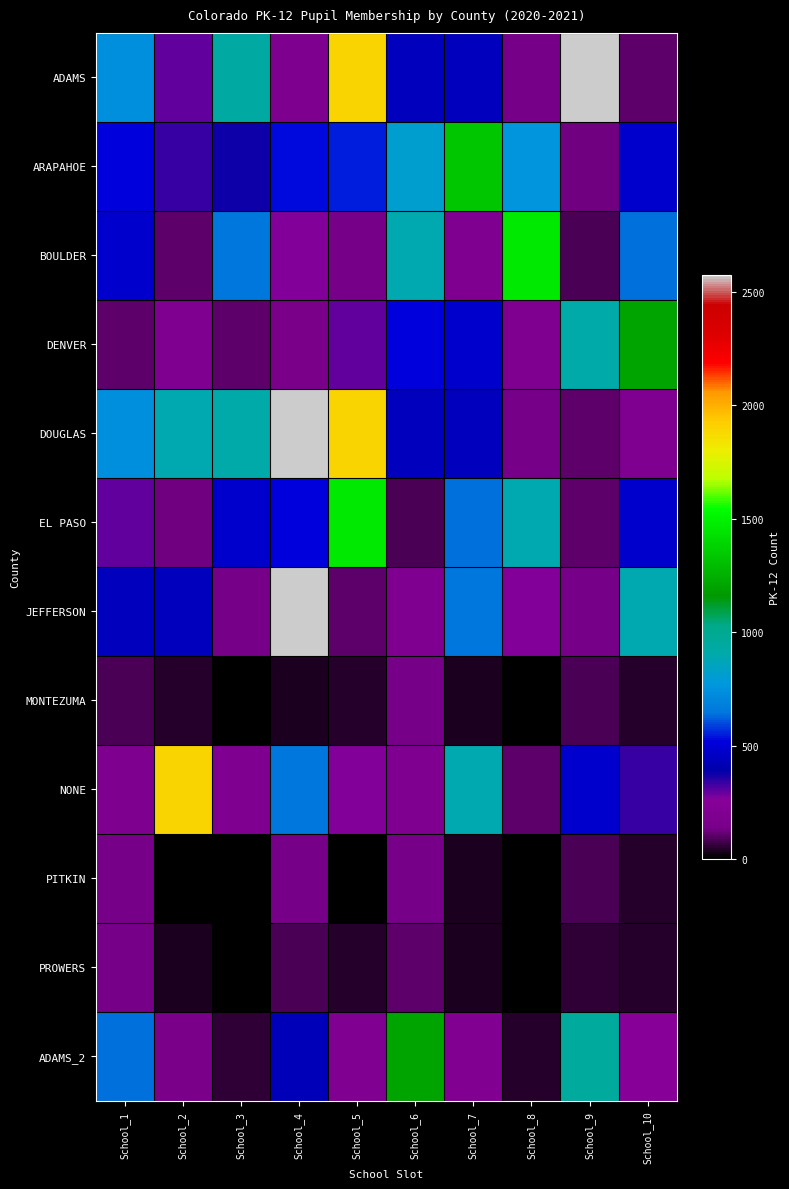

Reading left to right, what are all the values shown in this chart?

ADAMS: School_1=737	School_2=296	School_3=928	School_4=185	School_5=1899	School_6=437	School_7=437	School_8=131	School_9=2576	School_10=102
ARAPAHOE: School_1=517	School_2=335	School_3=375	School_4=525	School_5=551	School_6=805	School_7=1332	School_8=756	School_9=124	School_10=475
BOULDER: School_1=482	School_2=106	School_3=649	School_4=271	School_5=135	School_6=893	School_7=199	School_8=1469	School_9=85	School_10=634
DENVER: School_1=104	School_2=194	School_3=102	School_4=160	School_5=296	School_6=522	School_7=475	School_8=198	School_9=907	School_10=1207
DOUGLAS: School_1=737	School_2=893	School_3=907	School_4=2576	School_5=1899	School_6=437	School_7=437	School_8=131	School_9=102	School_10=199
EL PASO: School_1=296	School_2=124	School_3=475	School_4=522	School_5=1469	School_6=85	School_7=634	School_8=895	School_9=106	School_10=482
JEFFERSON: School_1=437	School_2=437	School_3=131	School_4=2576	School_5=102	School_6=198	School_7=649	School_8=271	School_9=135	School_10=893
MONTEZUMA: School_1=85	School_2=42	School_3=6	School_4=37	School_5=48	School_6=131	School_7=38	School_8=6	School_9=87	School_10=44
NONE: School_1=185	School_2=1899	School_3=198	School_4=649	School_5=271	School_6=199	School_7=895	School_8=106	School_9=482	School_10=335
PITKIN: School_1=135	School_2=0	School_3=0	School_4=135	School_5=0	School_6=131	School_7=36	School_8=6	School_9=87	School_10=44
PROWERS: School_1=131	School_2=38	School_3=6	School_4=87	School_5=44	School_6=104	School_7=36	School_8=10	School_9=58	School_10=46
ADAMS_2: School_1=634	School_2=154	School_3=52	School_4=428	School_5=206	School_6=1207	School_7=218	School_8=43	School_9=946	School_10=261